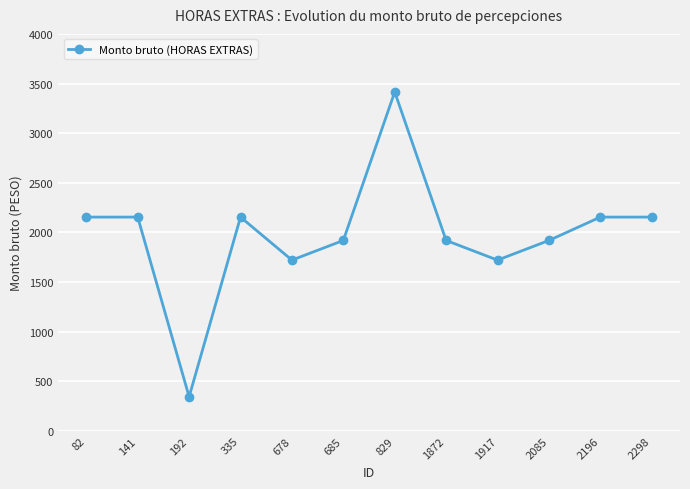

True or false: the data shows 2154.3 at 82.

True